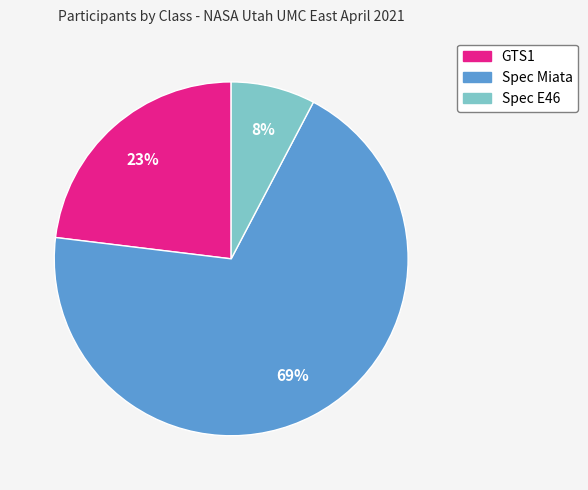

Is there a majority slice in this chart?

Yes